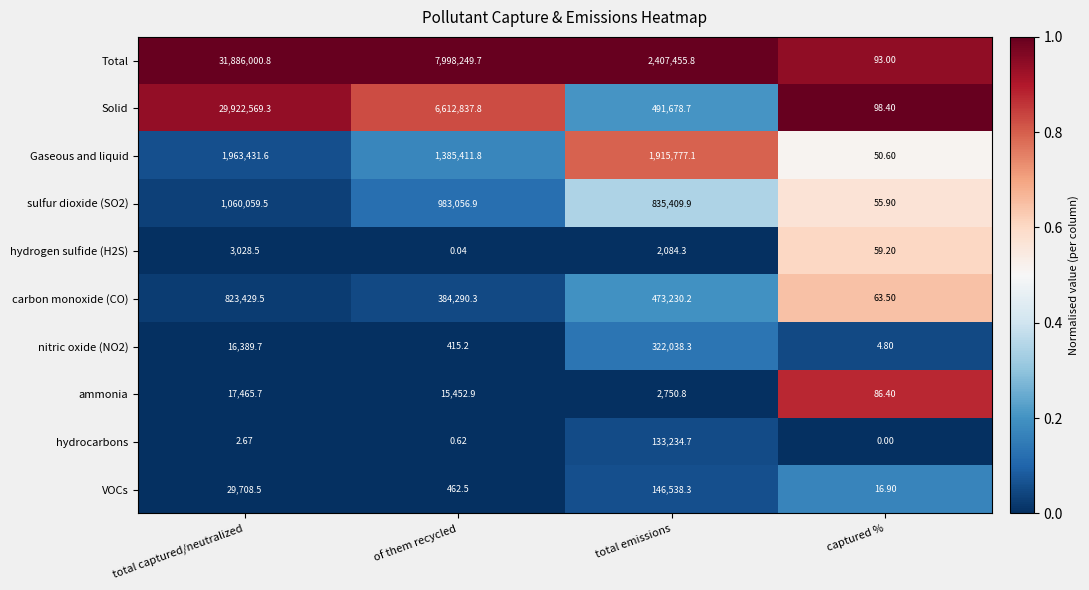

Which series changed the most between of them recycled and total emissions?

Solid